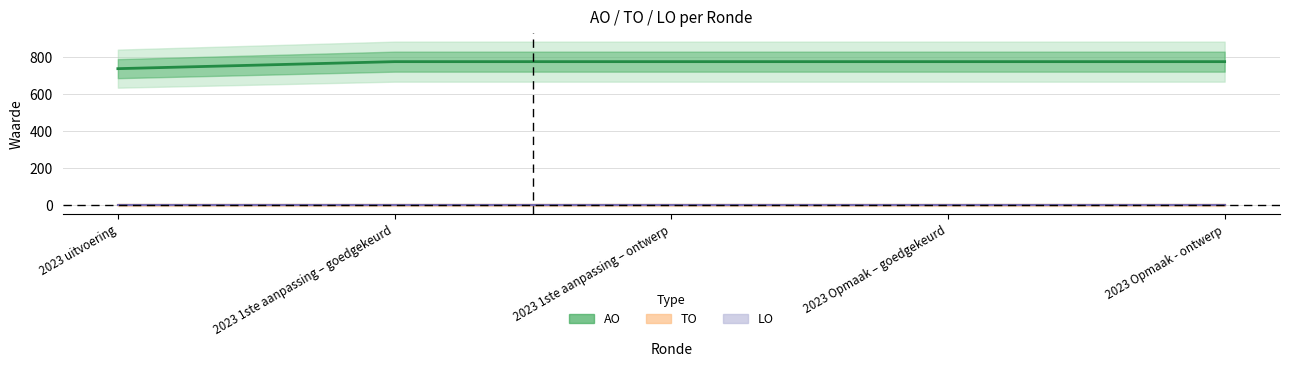

Is this an area chart (filled region under the line)?

No